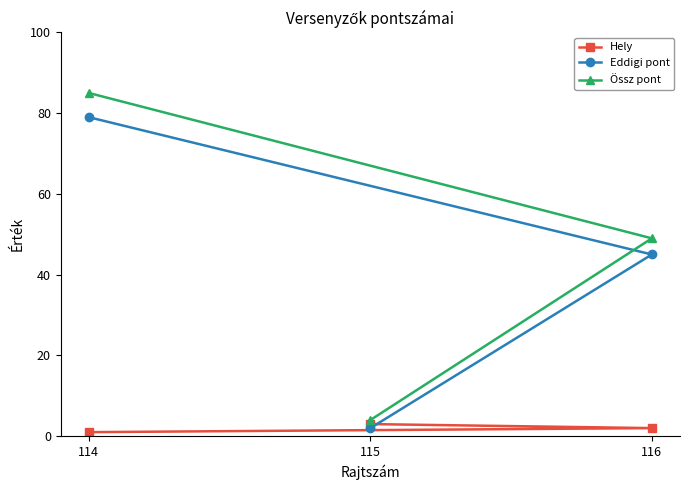

How many data points in Össz pont are less than 49?

1